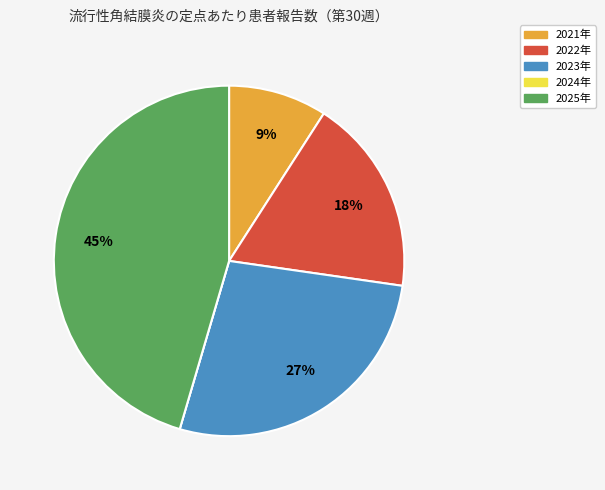

To the nearest percent, what is the combined percentage of 2021年 and 2023年?

36%